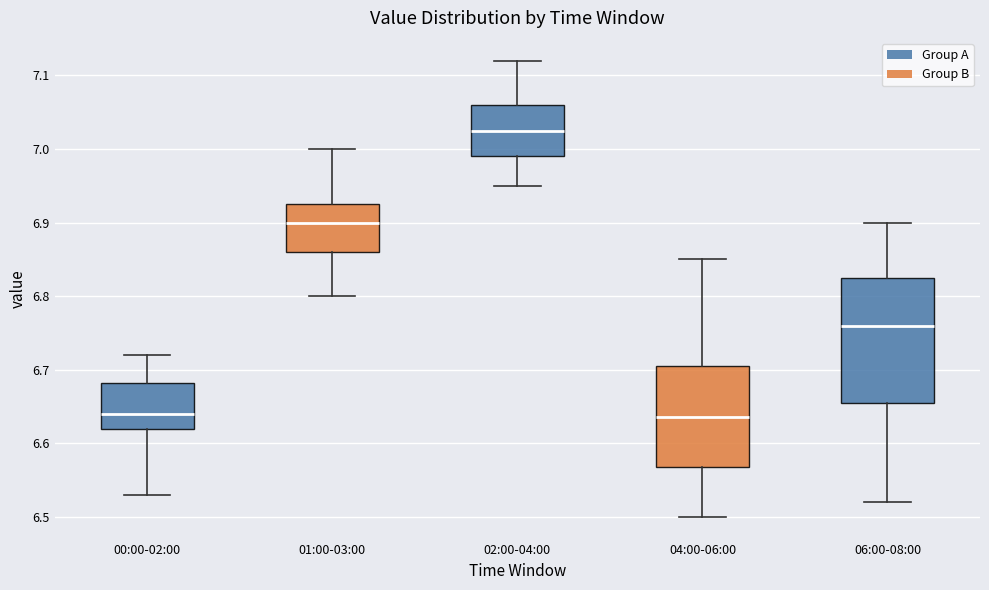

Reading left to right, transcribe this box plot: for each box, give where its median line is, the range the box spans, and where its two whiskers end, as read against the y-axis. The values are not printed on the chart, so give them approximately, as read against the axis.

00:00-02:00: median 6.64, box 6.62 to 6.68, whiskers 6.53 to 6.72
01:00-03:00: median 6.90, box 6.86 to 6.93, whiskers 6.80 to 7.00
02:00-04:00: median 7.03, box 6.99 to 7.06, whiskers 6.95 to 7.12
04:00-06:00: median 6.64, box 6.57 to 6.71, whiskers 6.50 to 6.85
06:00-08:00: median 6.76, box 6.66 to 6.83, whiskers 6.52 to 6.90